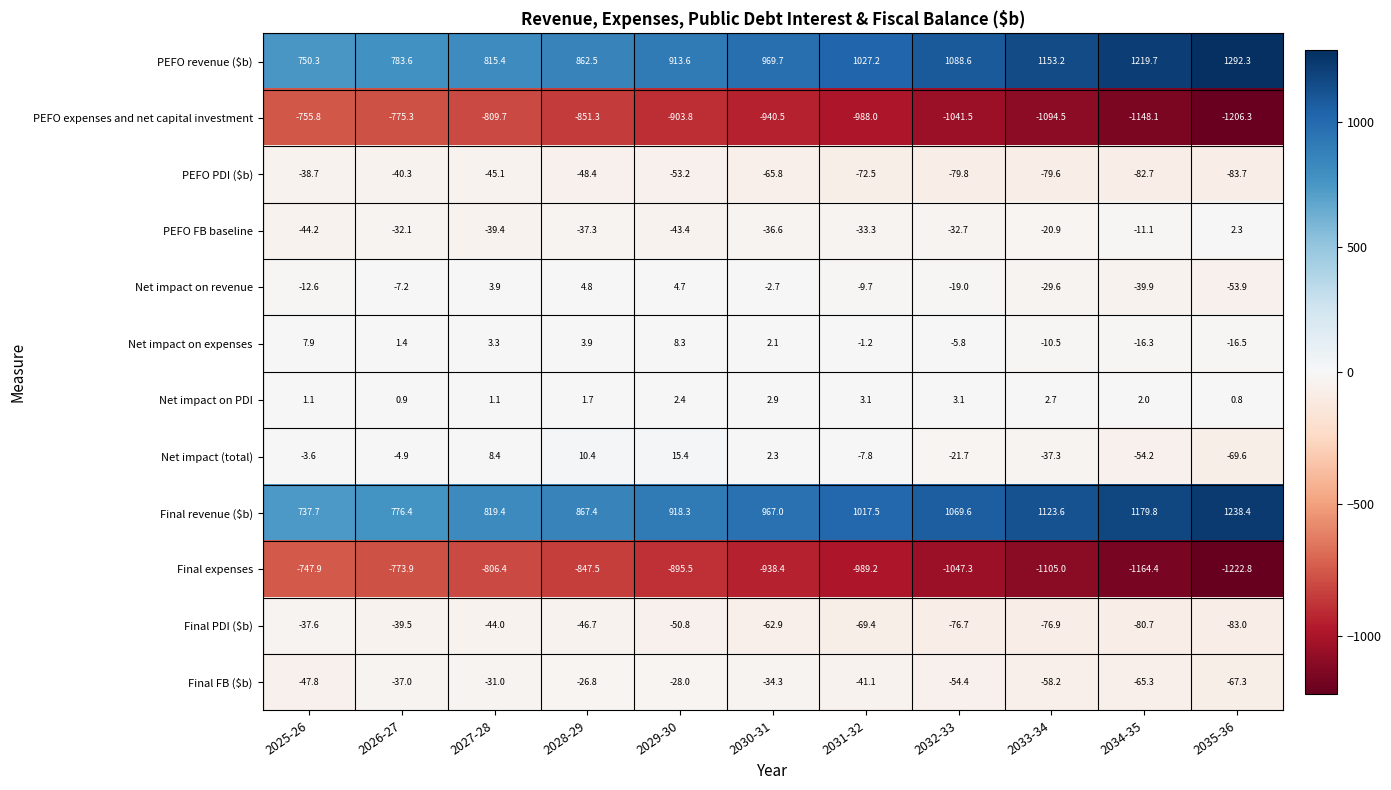

What is the difference between the second highest and second lowest values in the Final PDI ($b) series?

41.2